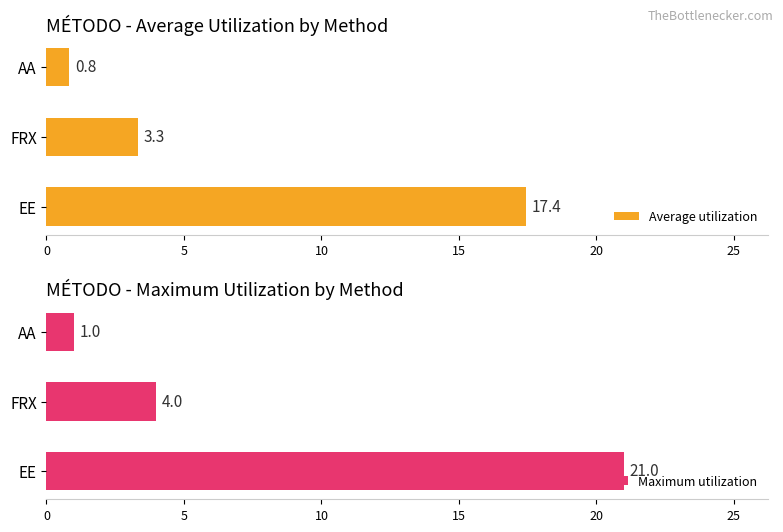

Rank the series by their average value, from lowest to highest.

Average utilization, Maximum utilization